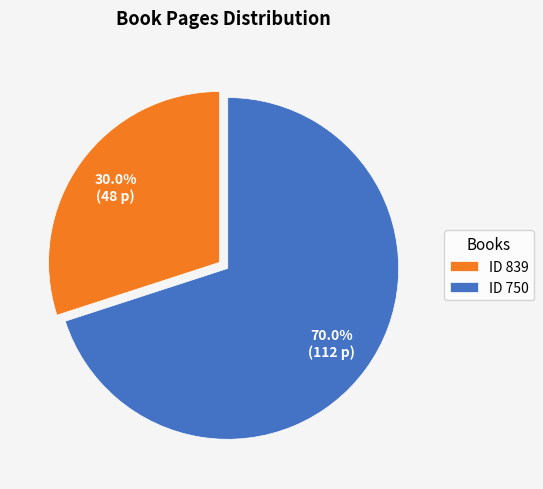

What is the total percentage of ID 750 and ID 839?

100.0%